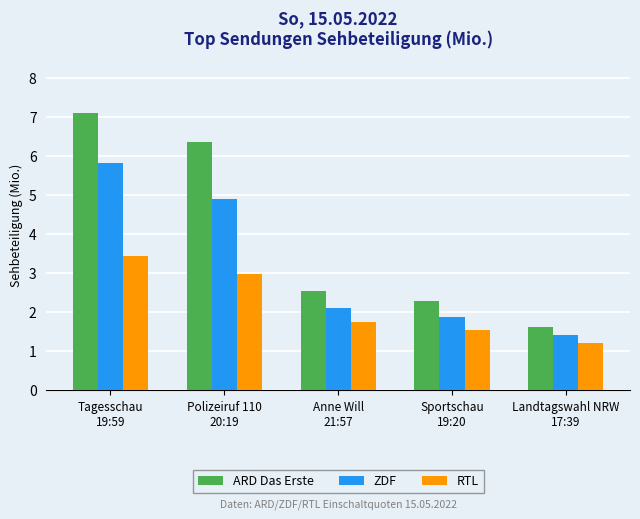

List the series in order of their overall mean, lowest first.

RTL, ZDF, ARD Das Erste